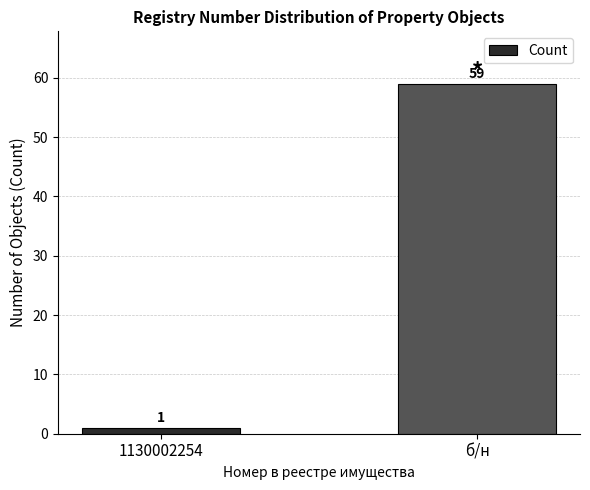

What is the value of the 1st bar from the left?

1